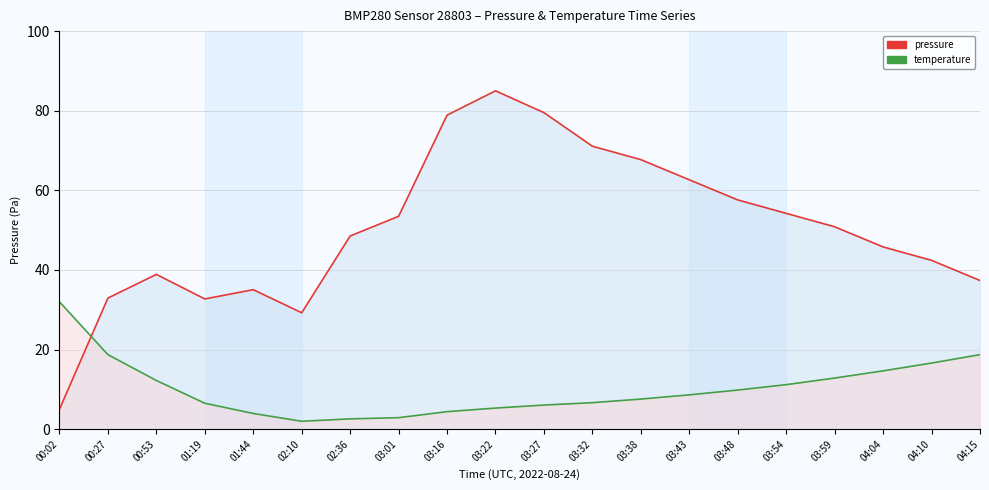

The value of pressure at 03:59 is 20.7. True or false?

False